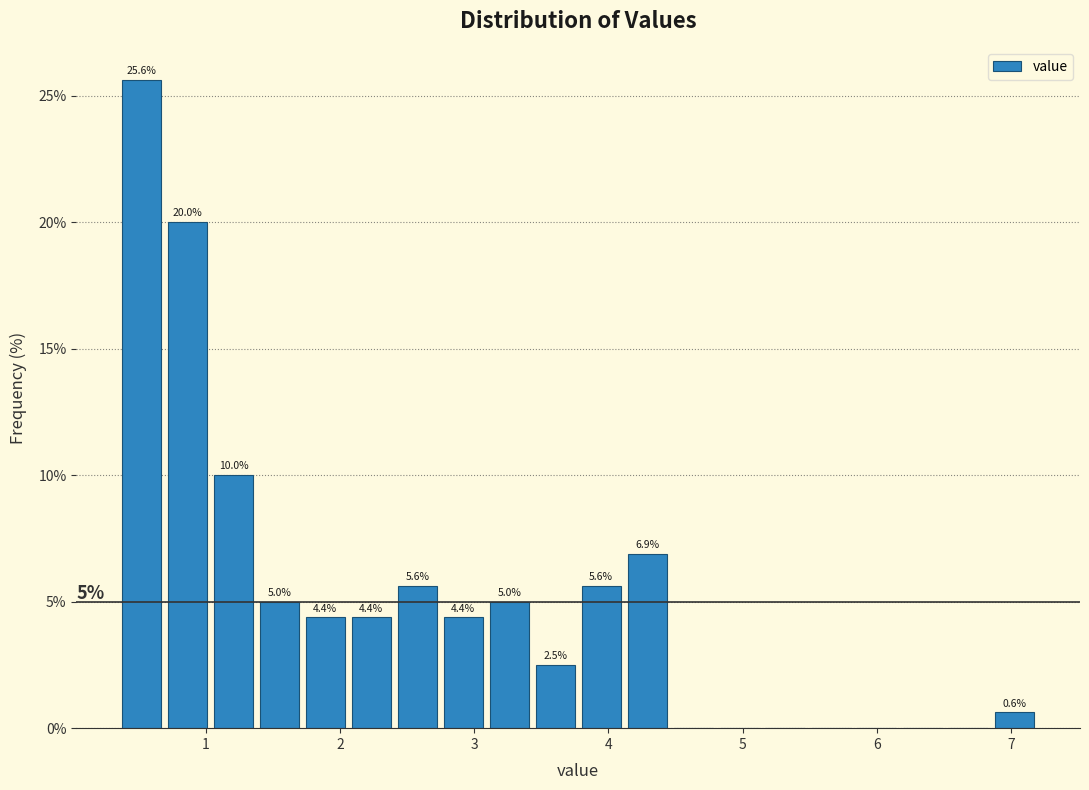

Read against the x-axis, roughly where is the centre of the tallest bar?

0.5